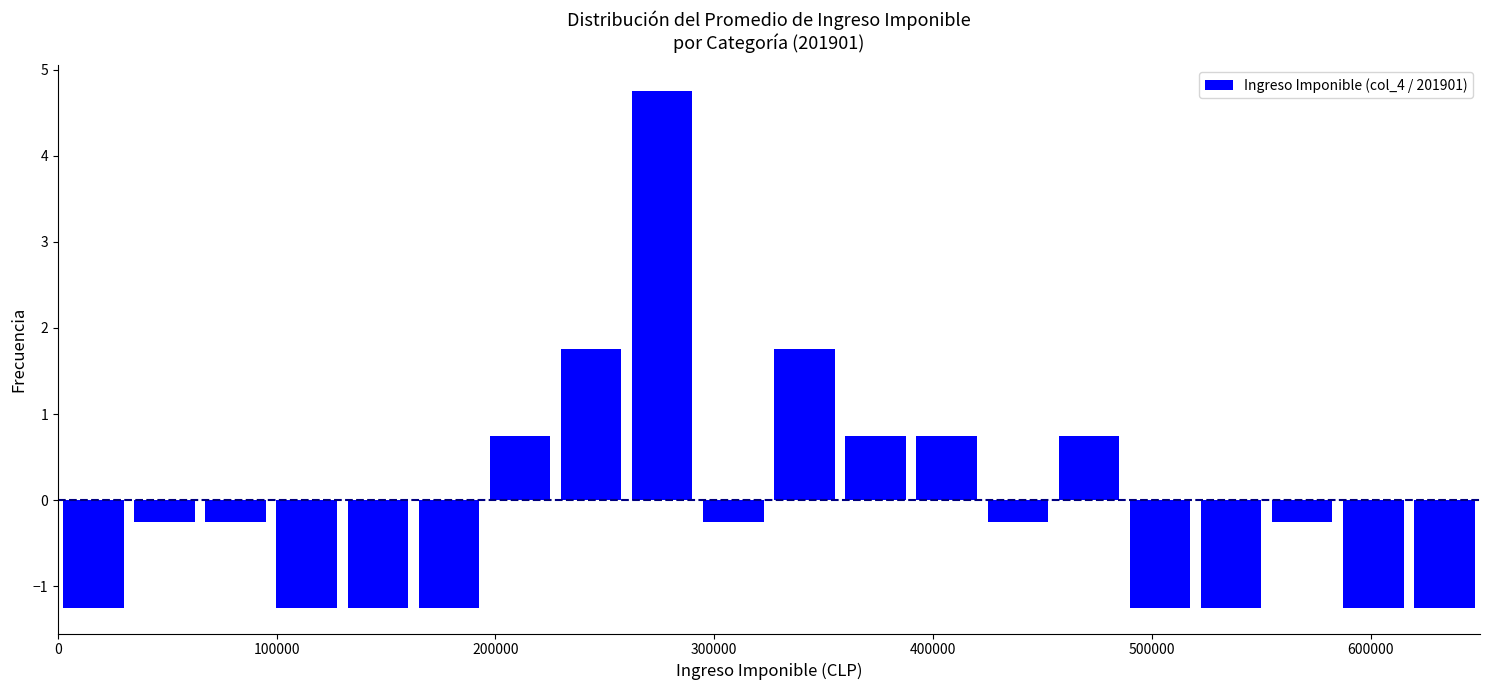

Around what value on the x-axis is the tallest bar? Give the approximate position of its centre, as read against the axis.

280000